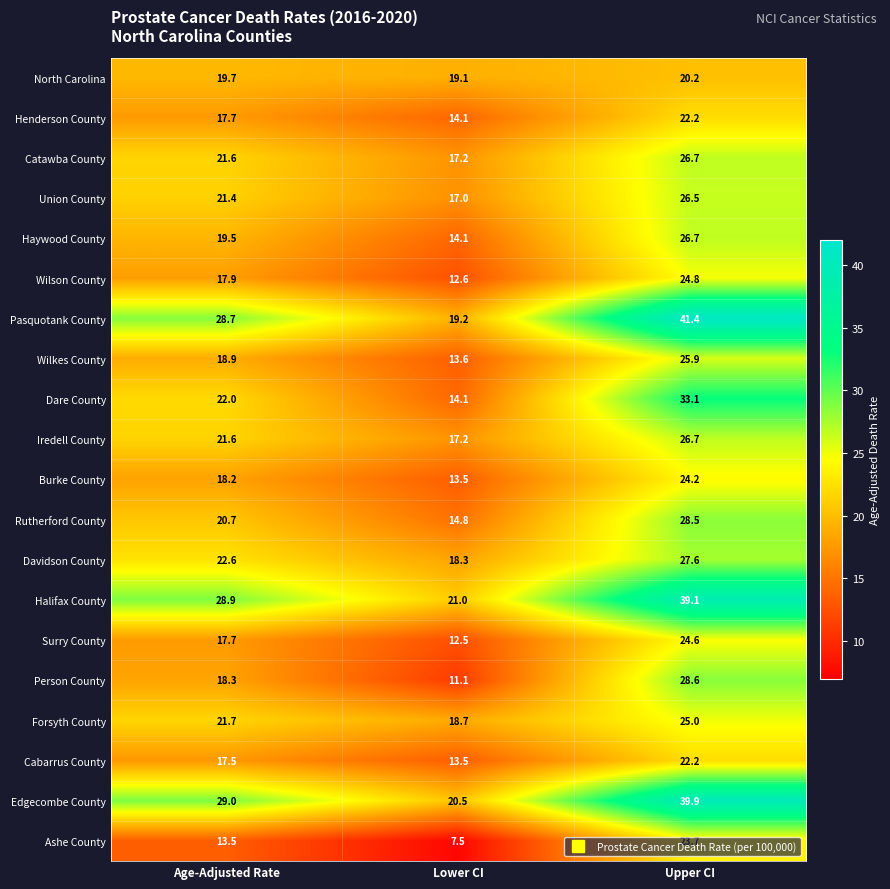

The Henderson County series shows 17.7 at Age-Adjusted Rate. True or false?

True